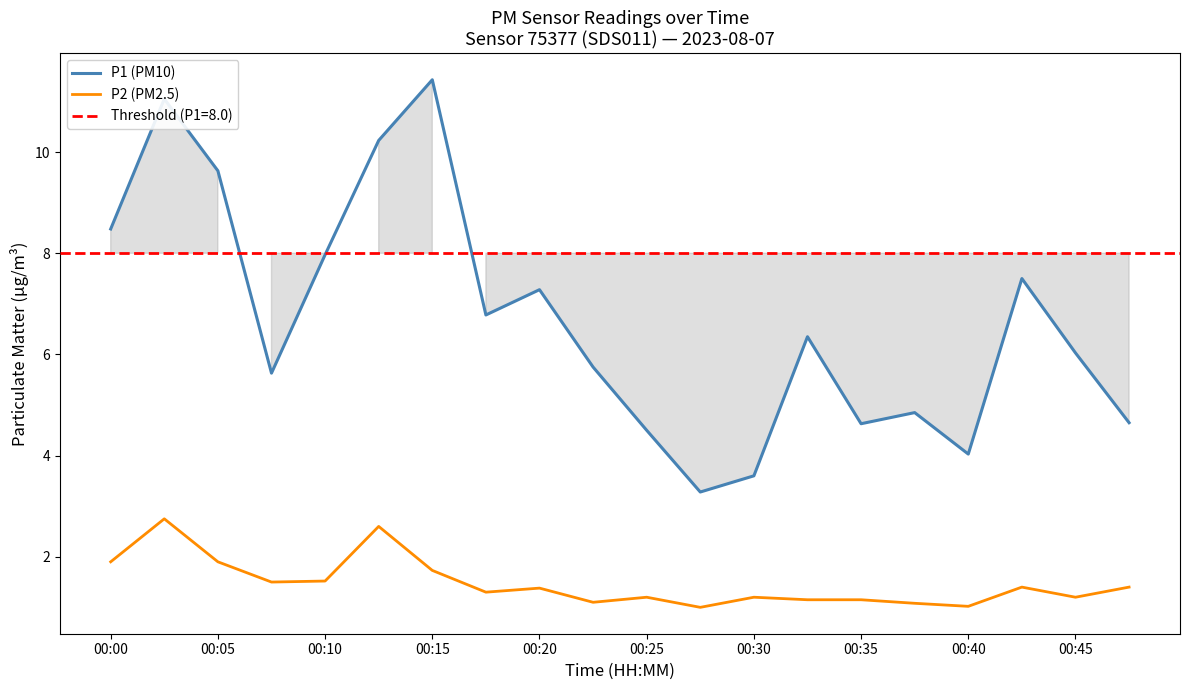

What is the difference between the P1 (PM10) values at 00:40 and 00:35?

0.6